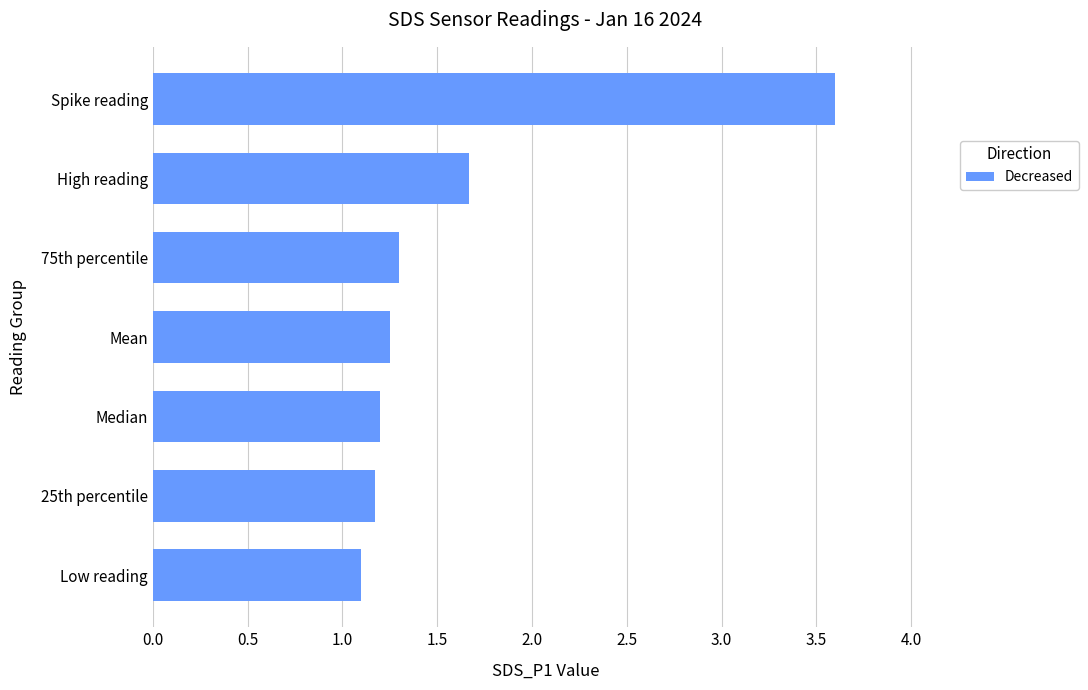

How many bars are there in total?

7